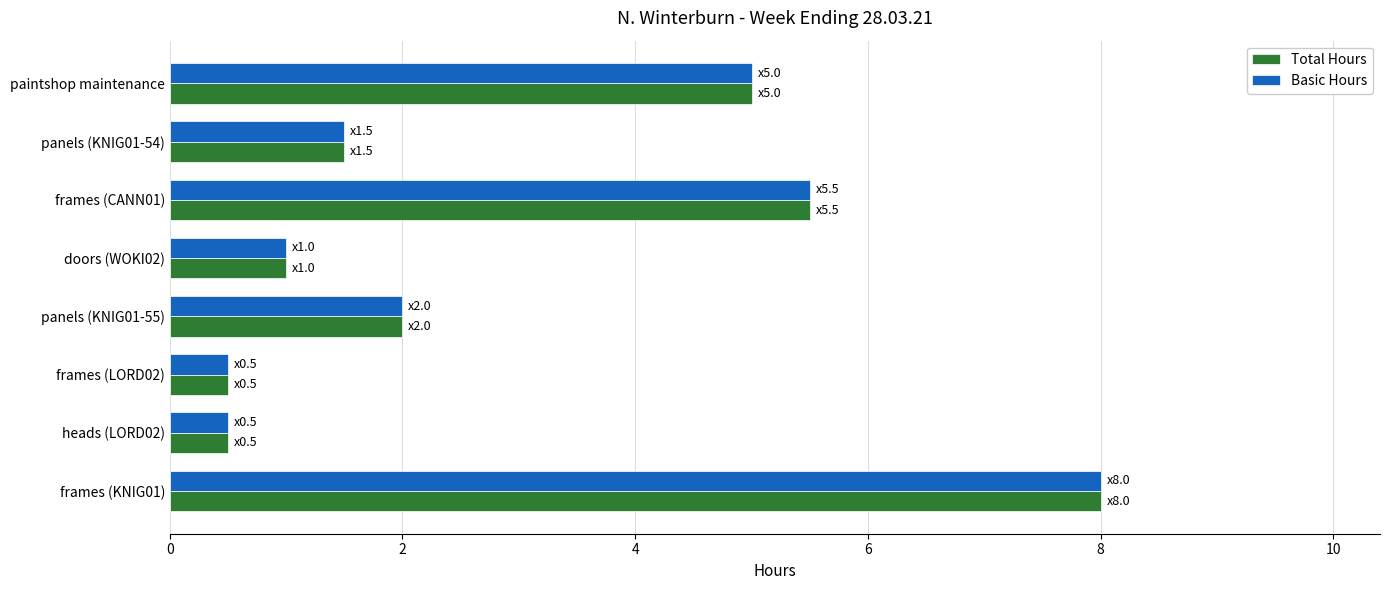

What is the minimum value shown in the chart?

0.5